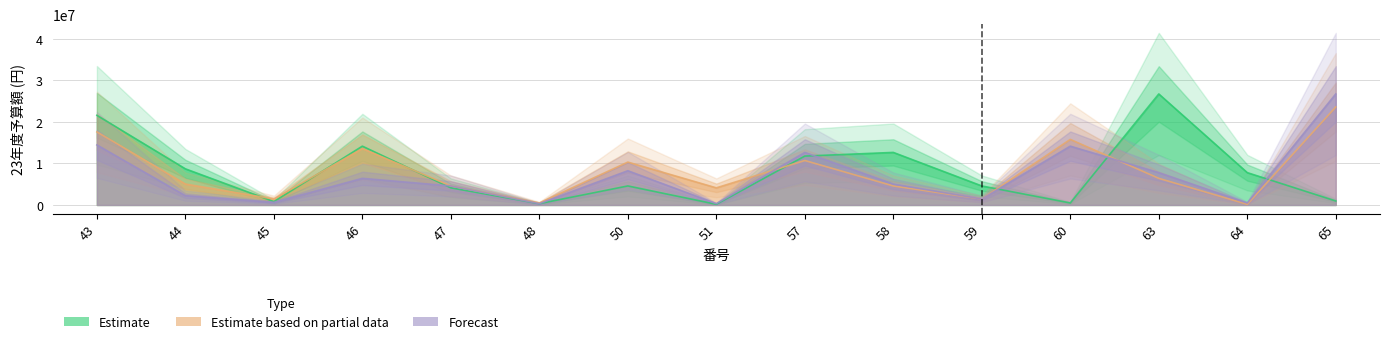

What is the difference between the maximum and second lowest values in the Estimate series?

26417000